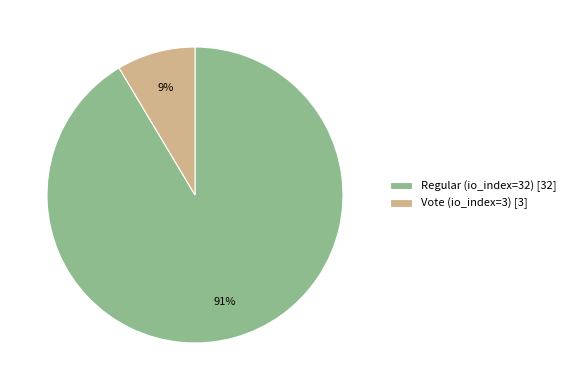

Does Regular (io_index=32) represent more than half of the total?

Yes